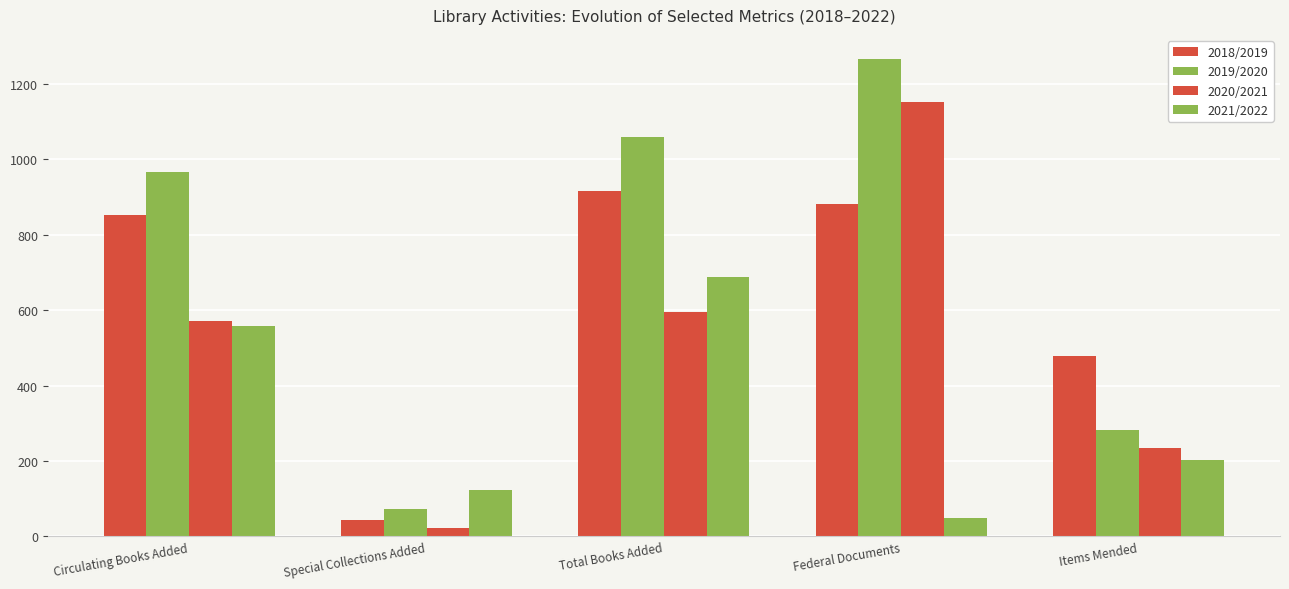

What is the spread (max minus min) of values at Items Mended?

276